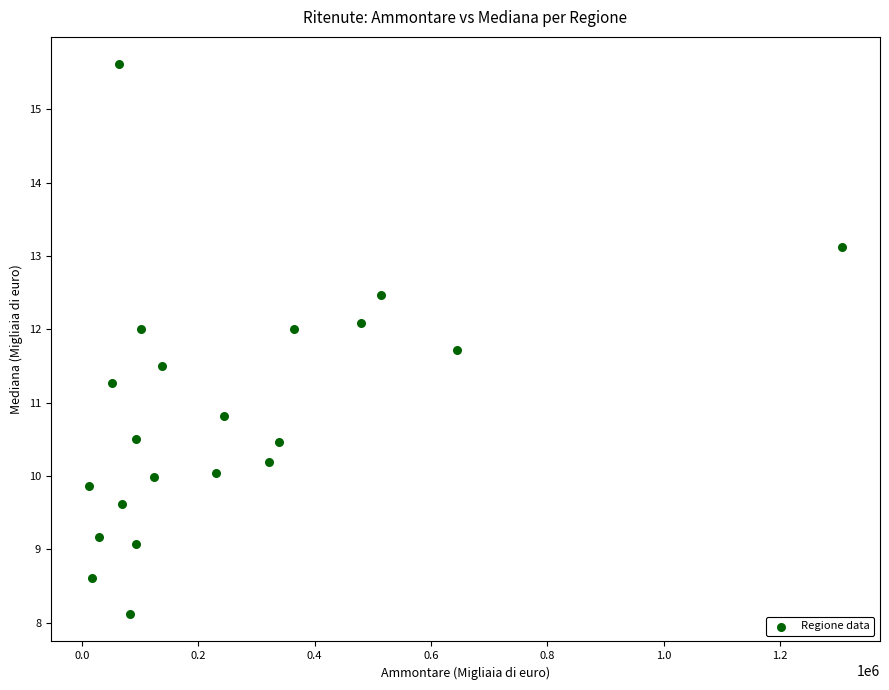

What Y value in the scatter plot is closest to 11?

10.8